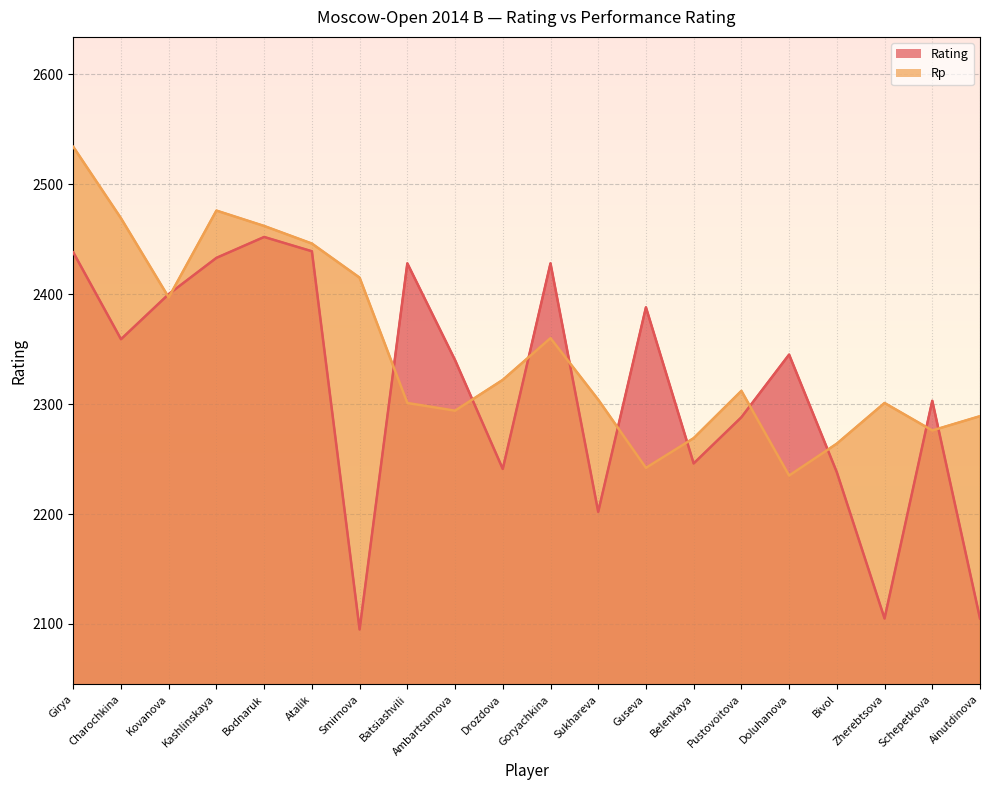

Rank the categories by Rating value from lowest to highest.

Smirnova, Zherebtsova, Ainutdinova, Sukhareva, Bivol, Drozdova, Belenkaya, Pustovoitova, Schepetkova, Ambartsumova, Doluhanova, Charochkina, Guseva, Kovanova, Batsiashvili, Goryachkina, Kashlinskaya, Girya, Atalik, Bodnaruk